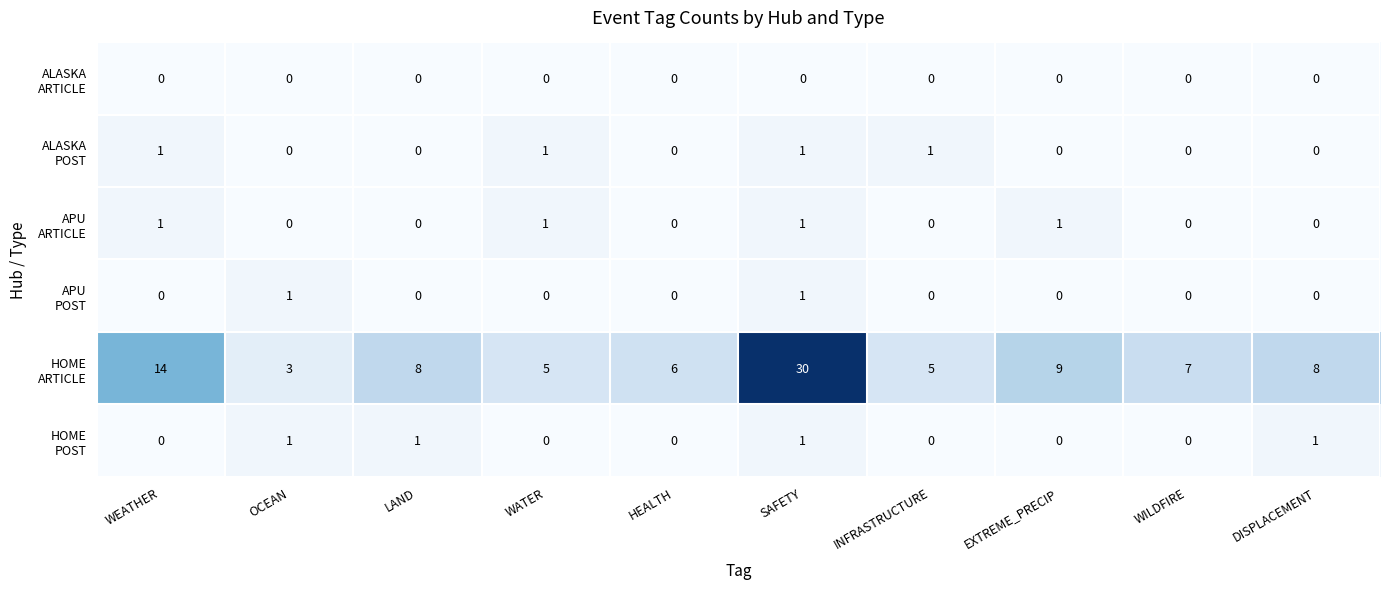

What is the total value across all series at LAND?

9